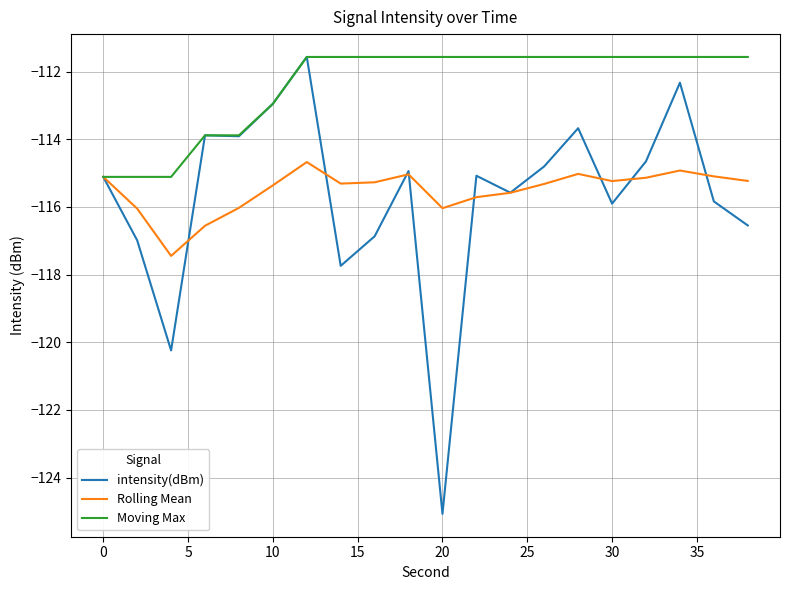

What is the highest value of the Rolling Mean series?

-114.7